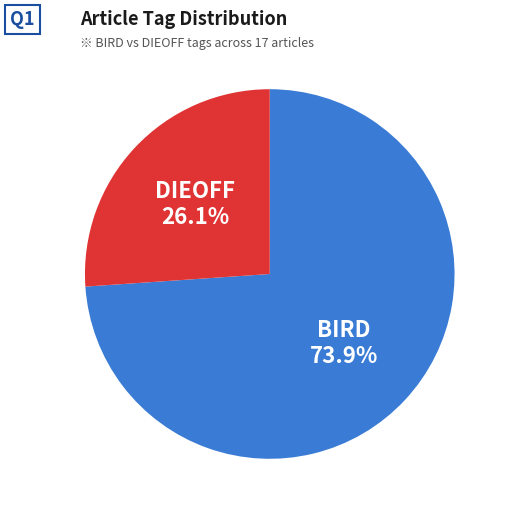

Rank the categories by value from highest to lowest.

BIRD, DIEOFF